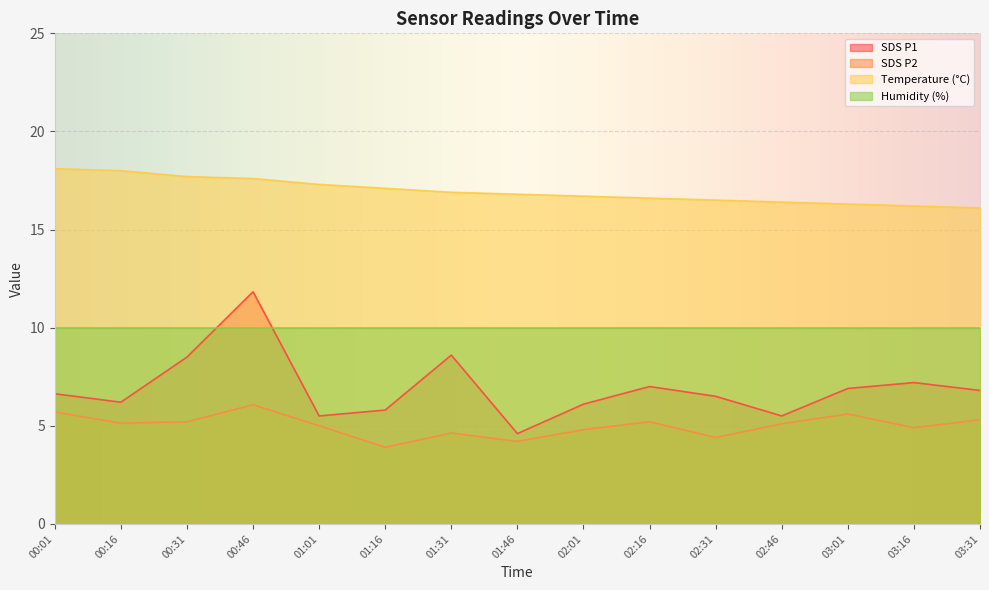

How many distinct data groups are displayed?

4